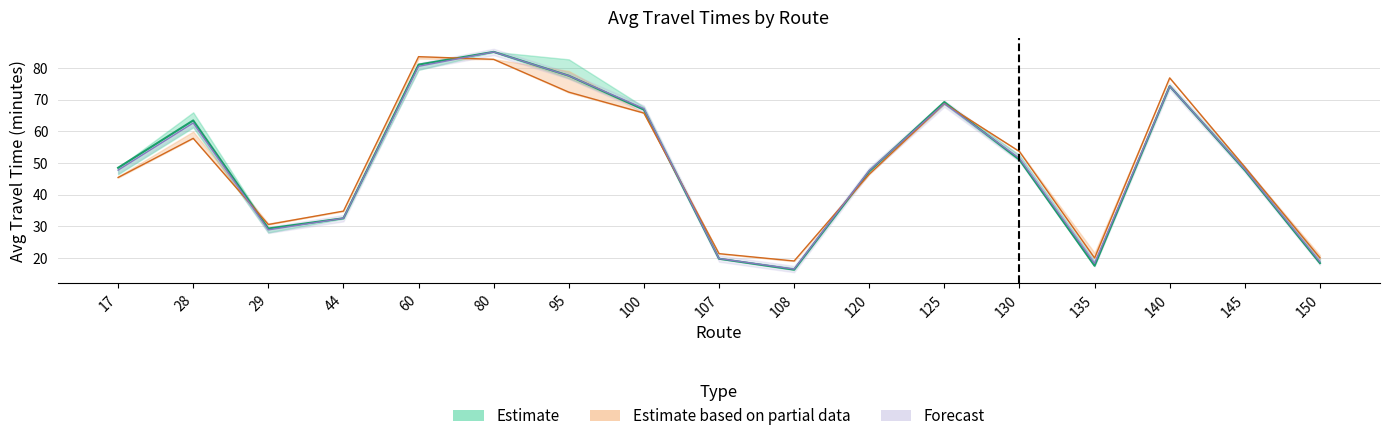

The Avg Actual Travel (2017) series shows 125.4 at 140. True or false?

False